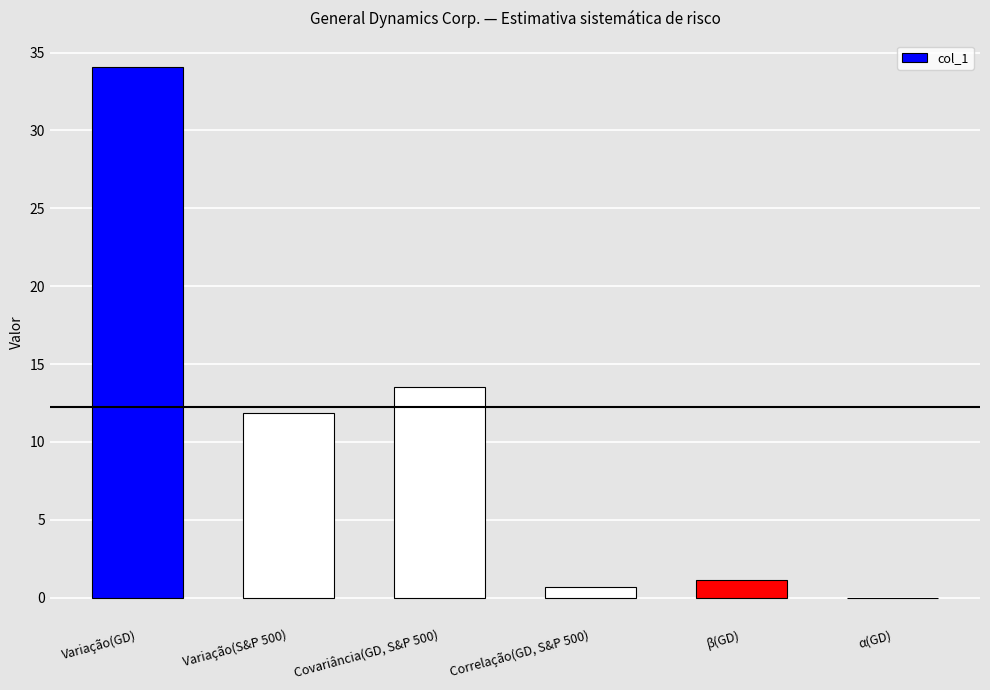

How many values exceed 11?

3